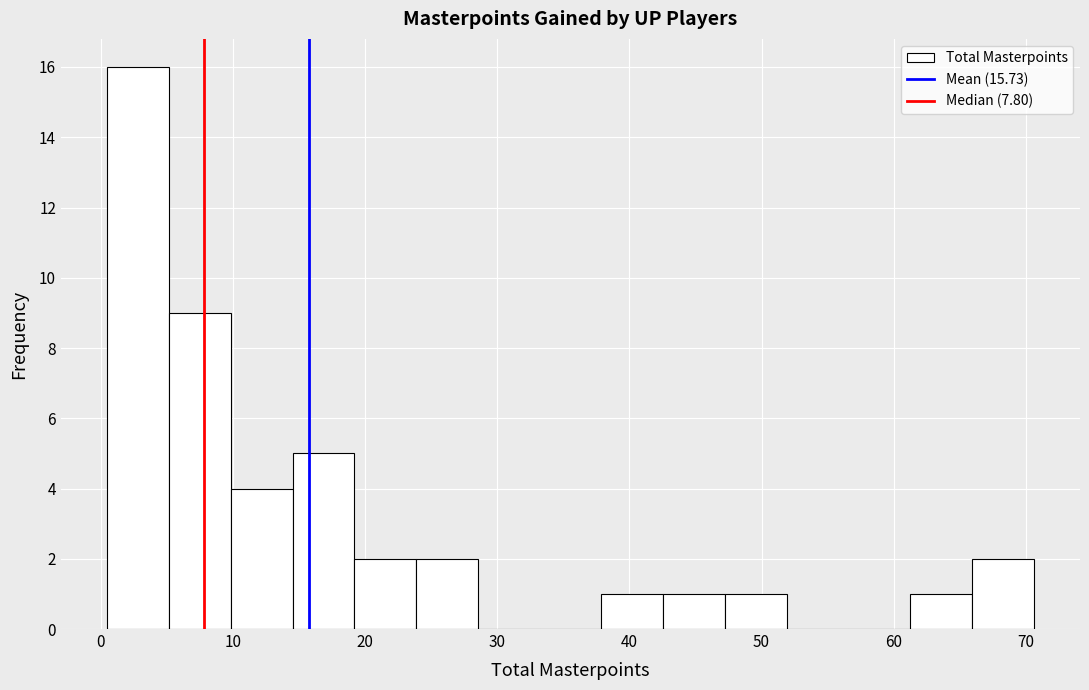

Which range on the x-axis has the tallest bar?

1 to 5